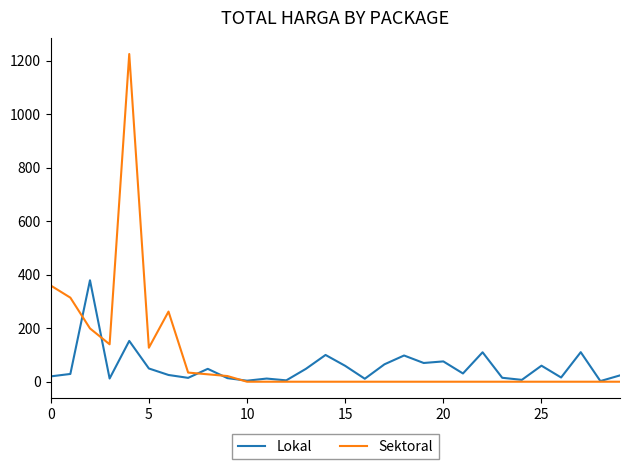

Is this an area chart (filled region under the line)?

No